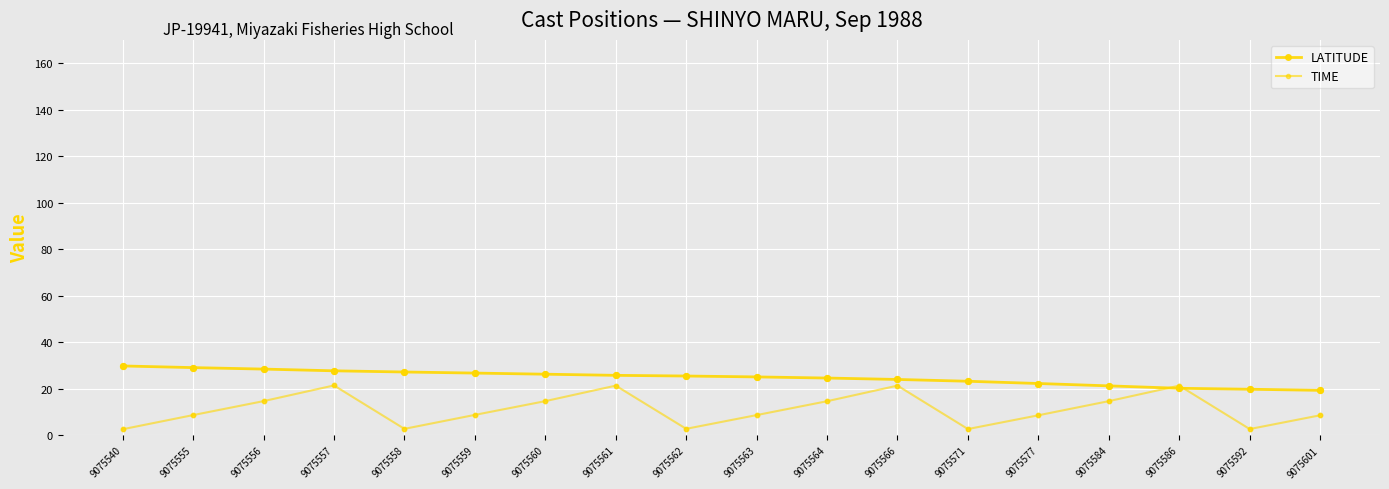

How many lines are shown in the chart?

2